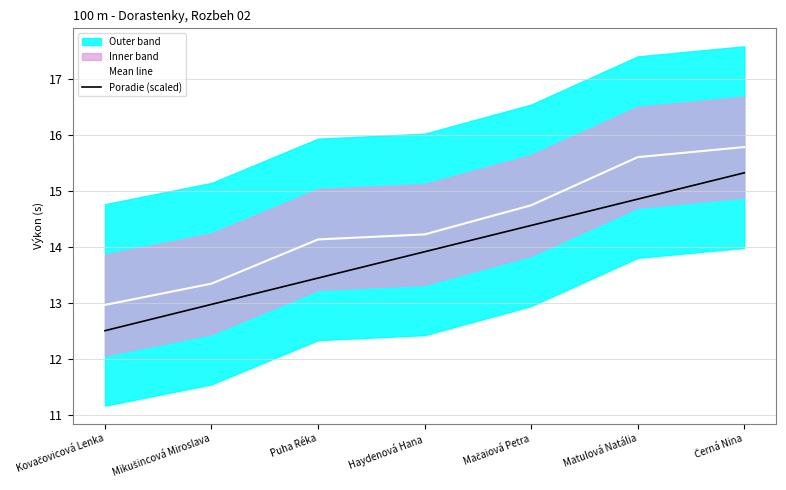

What is the lowest value of the Mean line series?

13.0